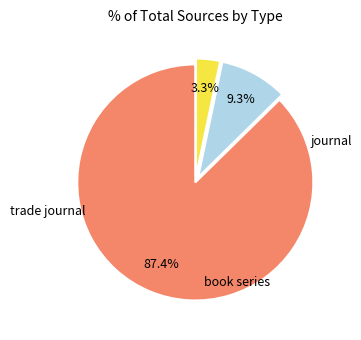

Between journal and trade journal, which is larger?

journal